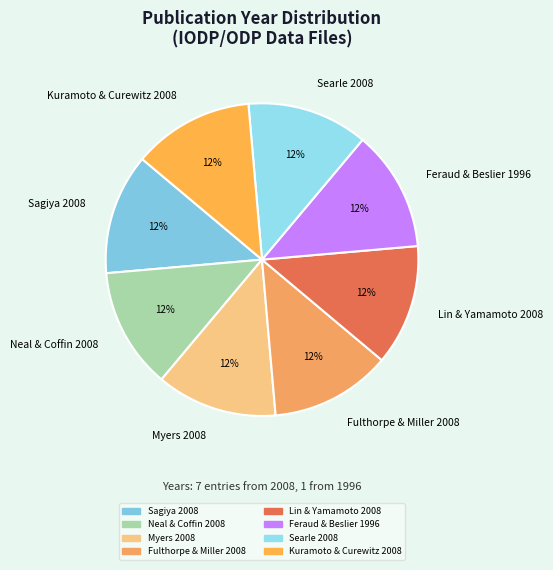

Does Myers 2008 account for over 50% of the chart?

No